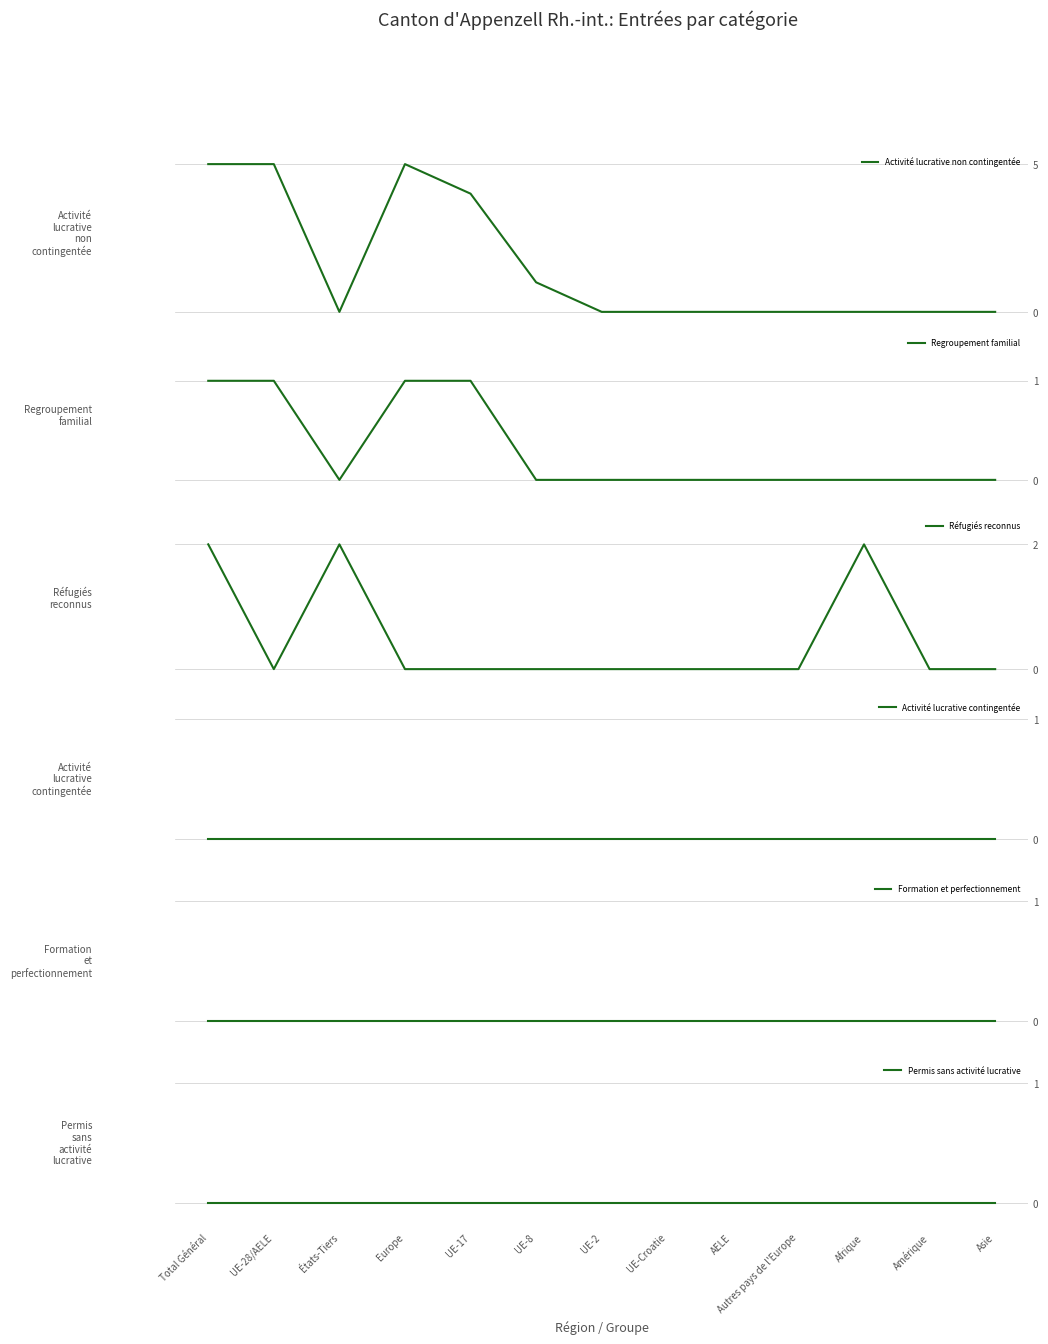

The value of Réfugiés reconnus at Europe is 0. True or false?

True